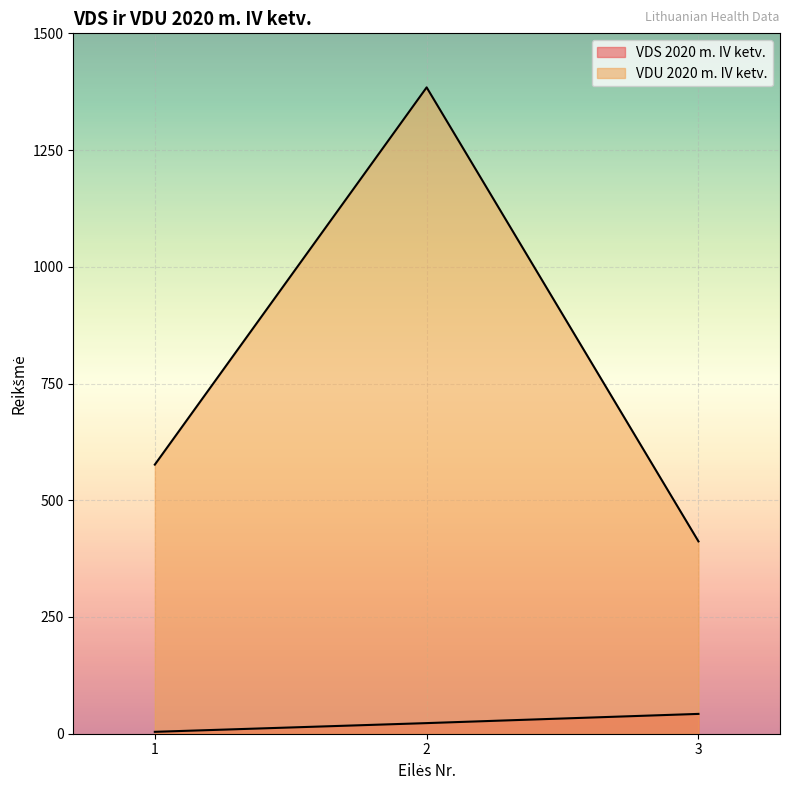

What is the sum of all VDU 2020 m. IV ketv. values?

2372.5